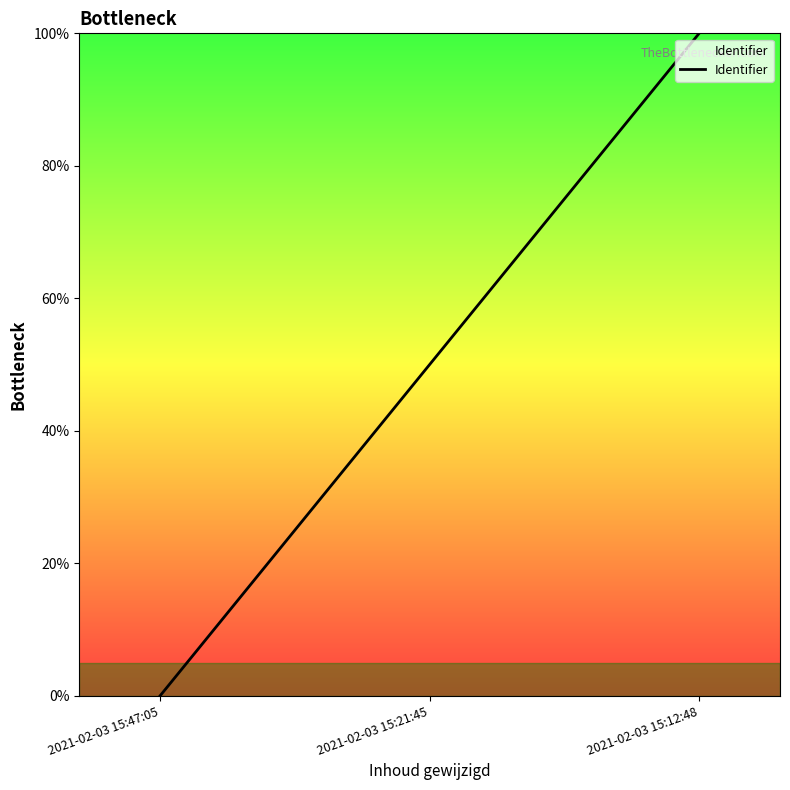

What is the sum of the values at 2021-02-03 15:47:05 and 2021-02-03 15:12:48?

100